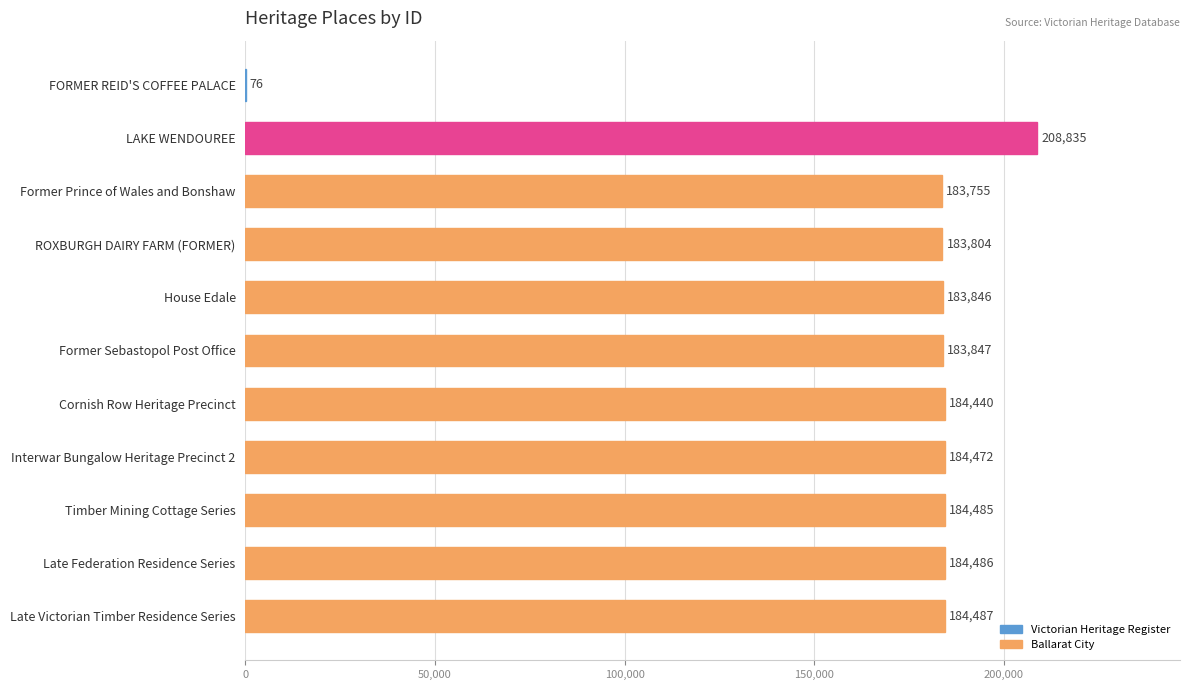

What value does the data have at LAKE WENDOUREE, to the nearest 50?

208850